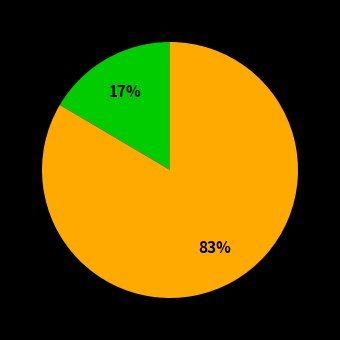

To the nearest percent, what is the average slice percentage?

50%